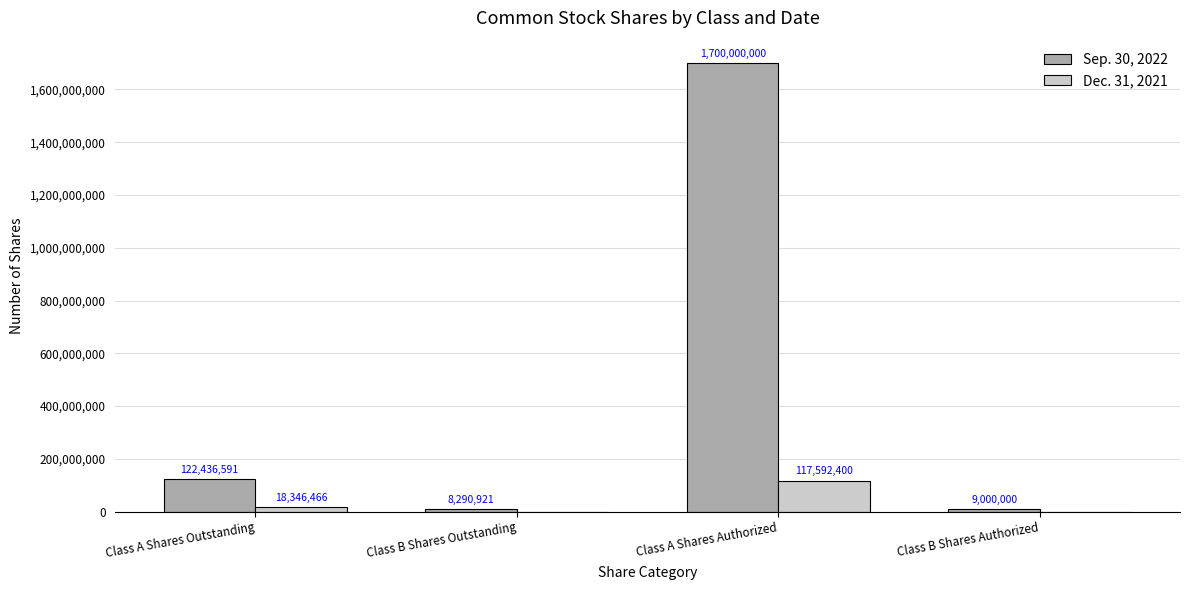

Where is Sep. 30, 2022 nearest to the value 854145460?

Class A Shares Outstanding